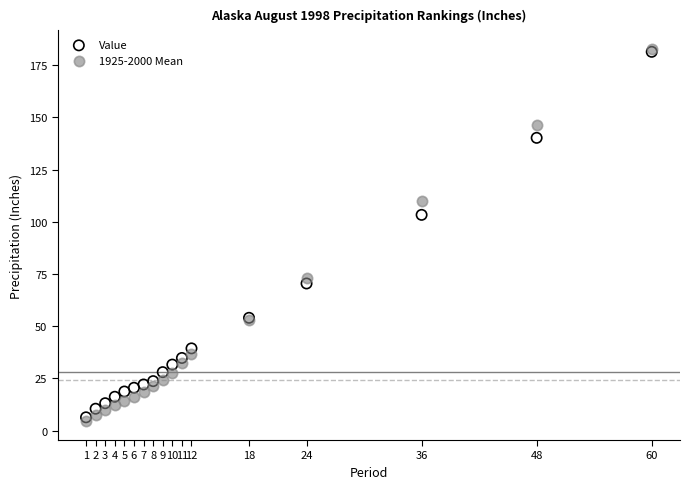

Which series contains the lowest Y value?

1925-2000 Mean